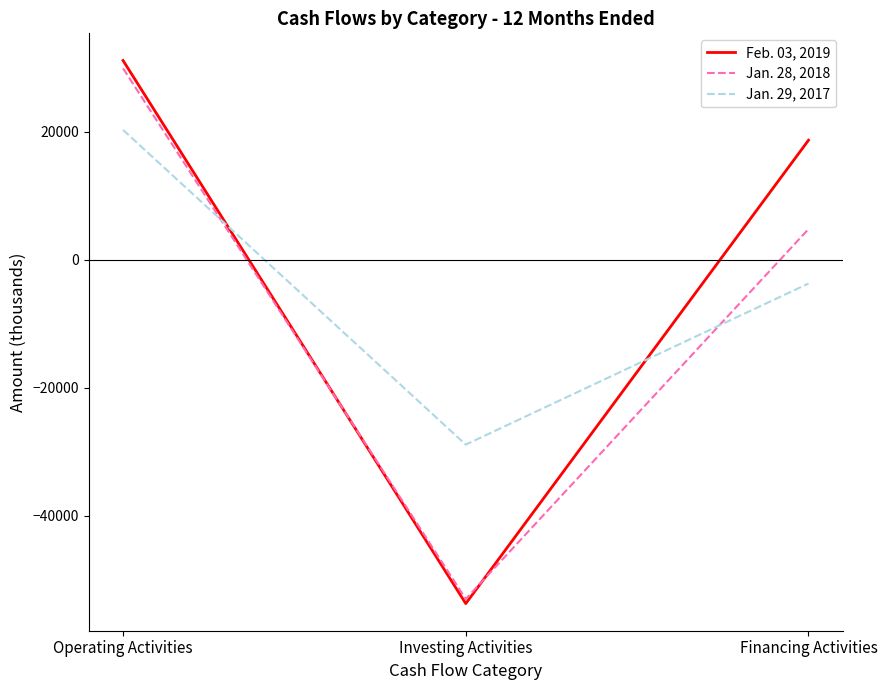

Between Investing Activities and Financing Activities, which series saw the biggest shift?

Feb. 03, 2019